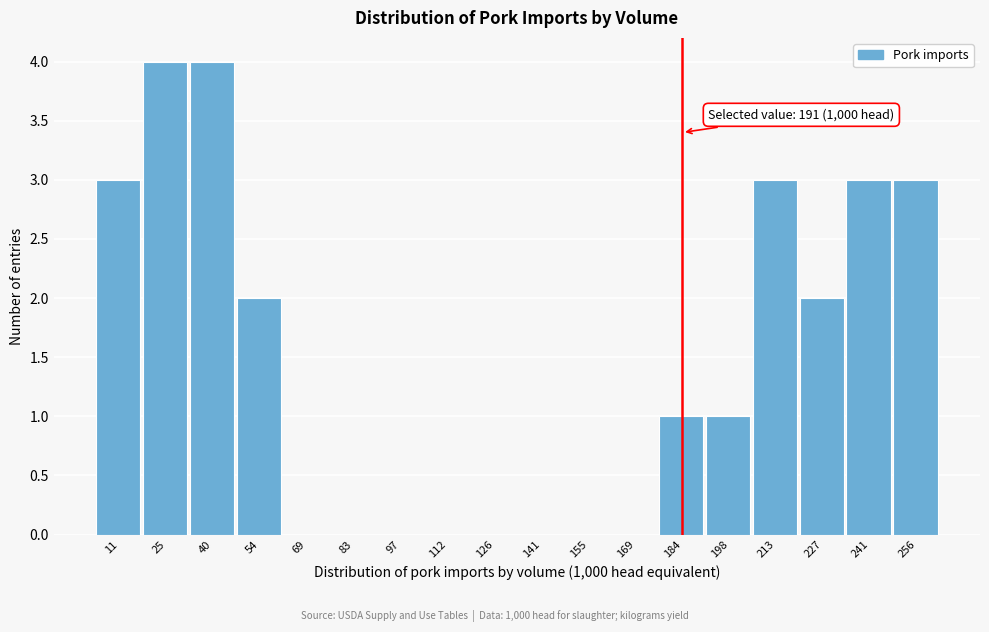

Reading right to left, transcribe all the data shown in this chart.

256=3	241=3	227=2	213=3	198=1	184=1	169=0	155=0	141=0	126=0	112=0	97=0	83=0	69=0	54=2	40=4	25=4	11=3